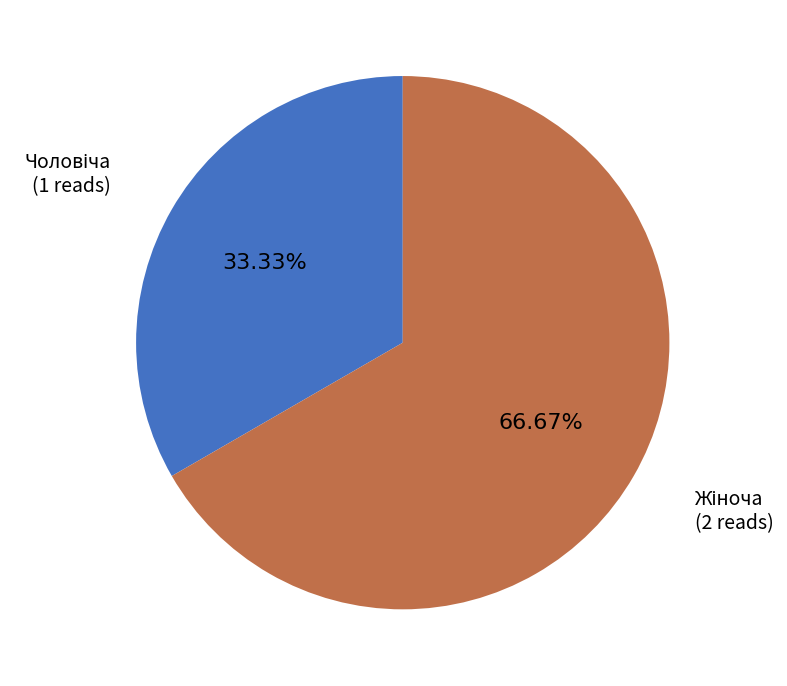

Is there any slice that represents more than half of the pie?

Yes